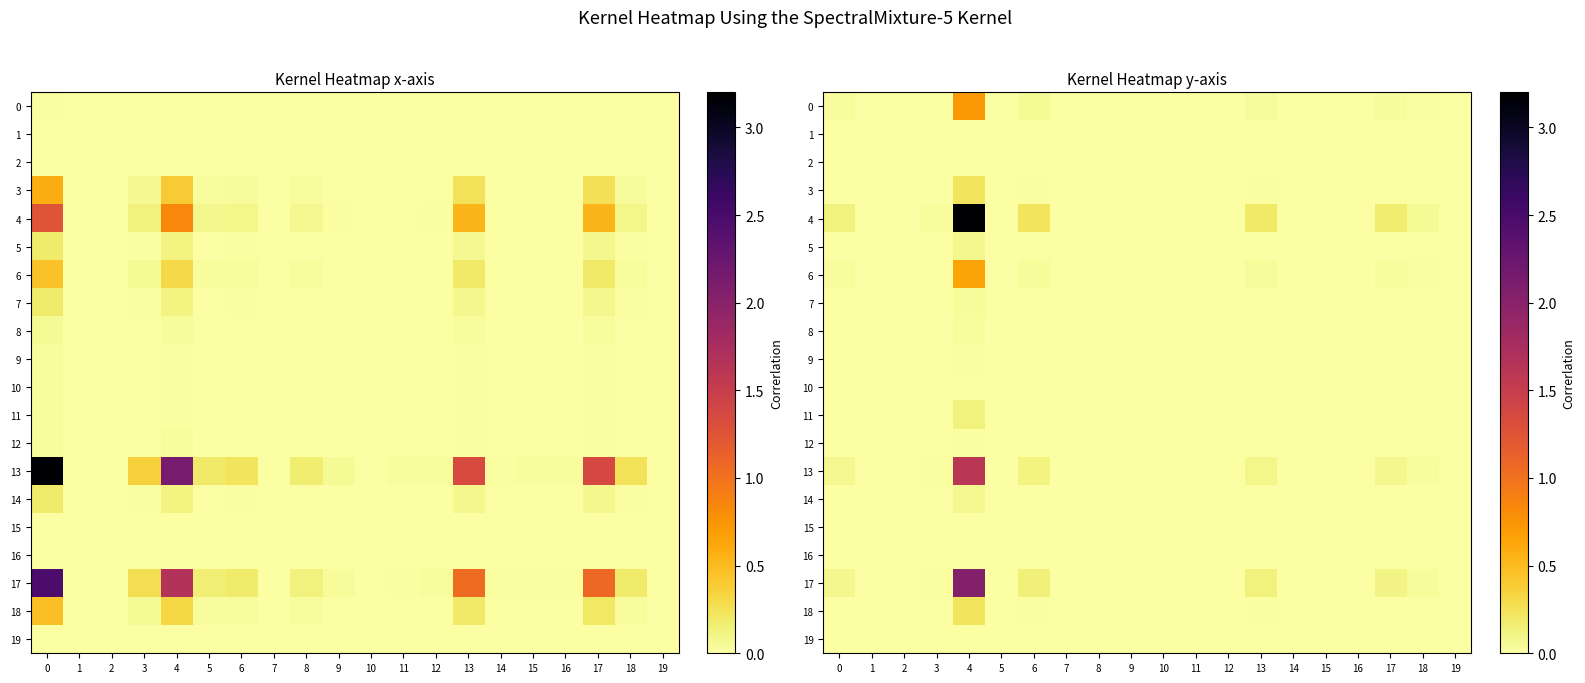

At how many categories does at least one series exceed 2?

1